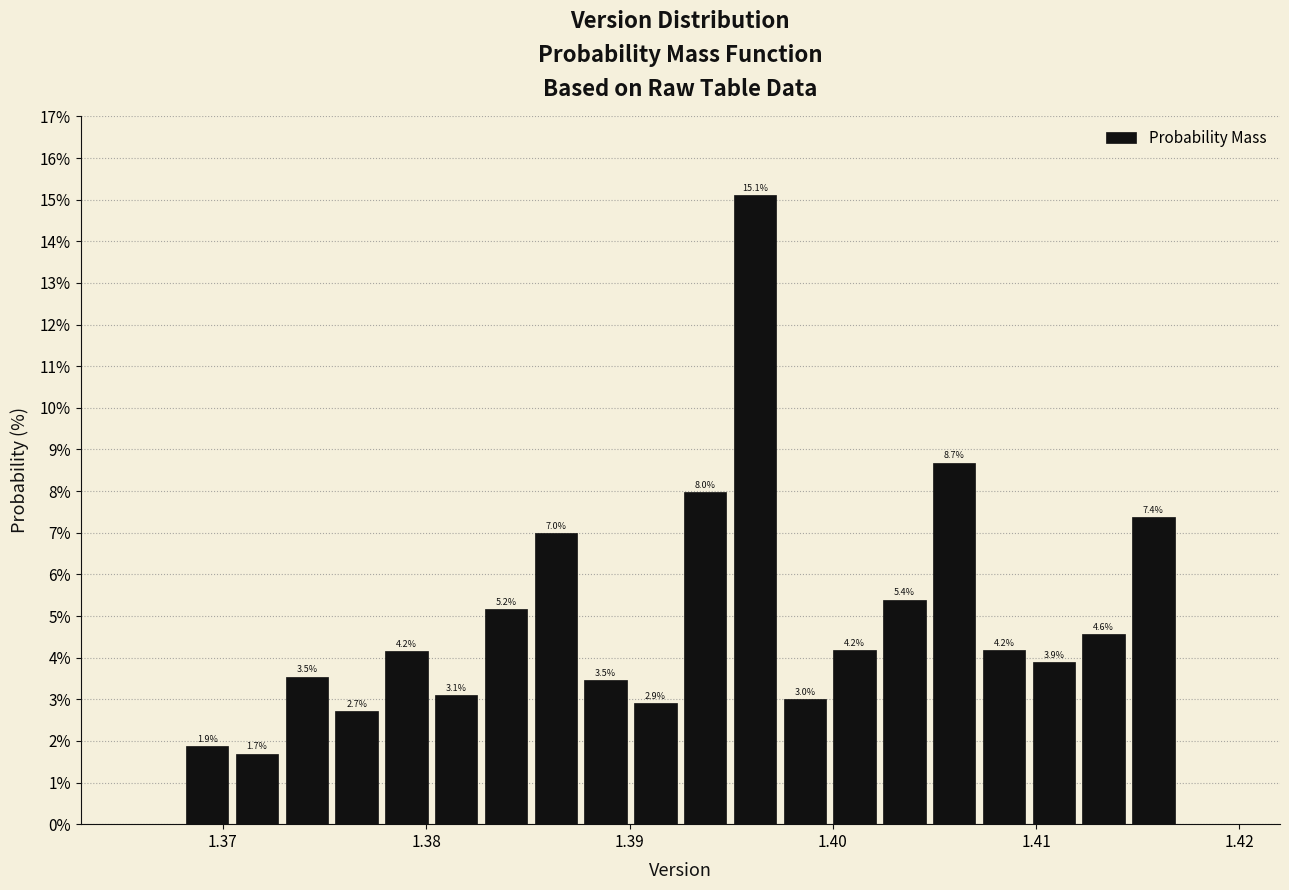

Around what value on the x-axis is the tallest bar? Give the approximate position of its centre, as read against the axis.

1.396